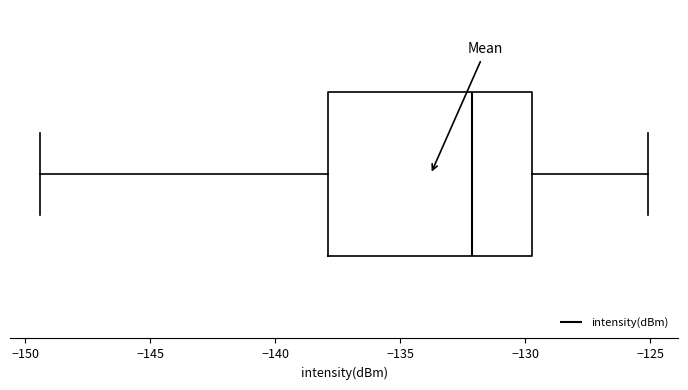

Where is the left edge of the box on the x-axis? The values are not printed on the chart, so give them approximately, as read against the axis.

-138.0